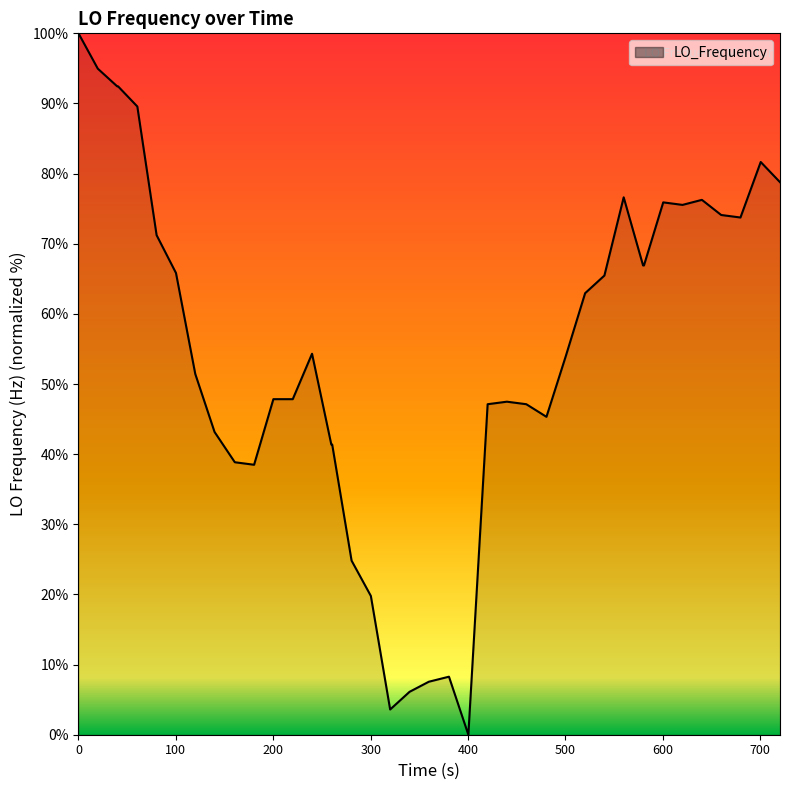

What is the maximum value shown in the chart?

100.0